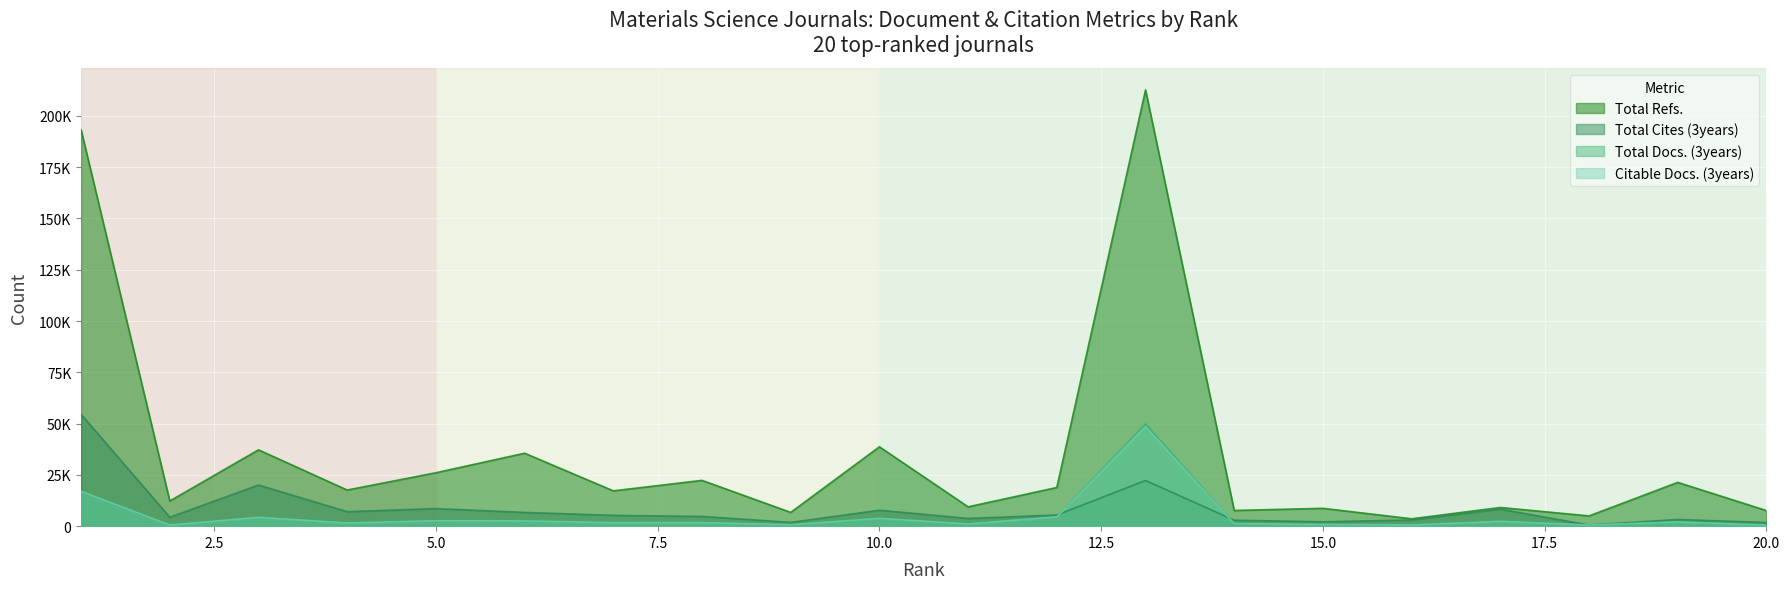

What is the minimum value for Total Cites (3years)?

528